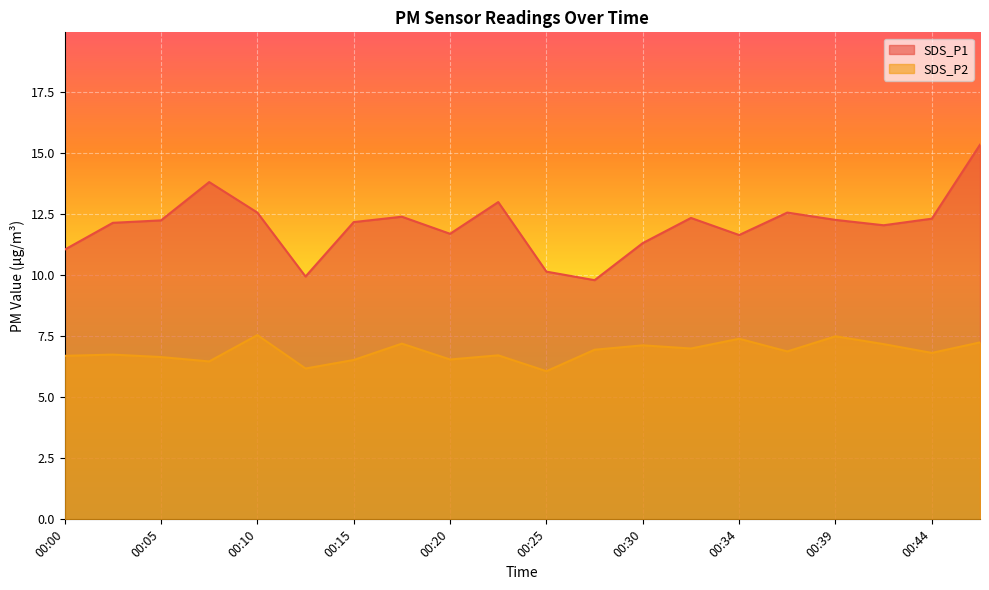

Where does the SDS_P1 series first go above 12?

00:02